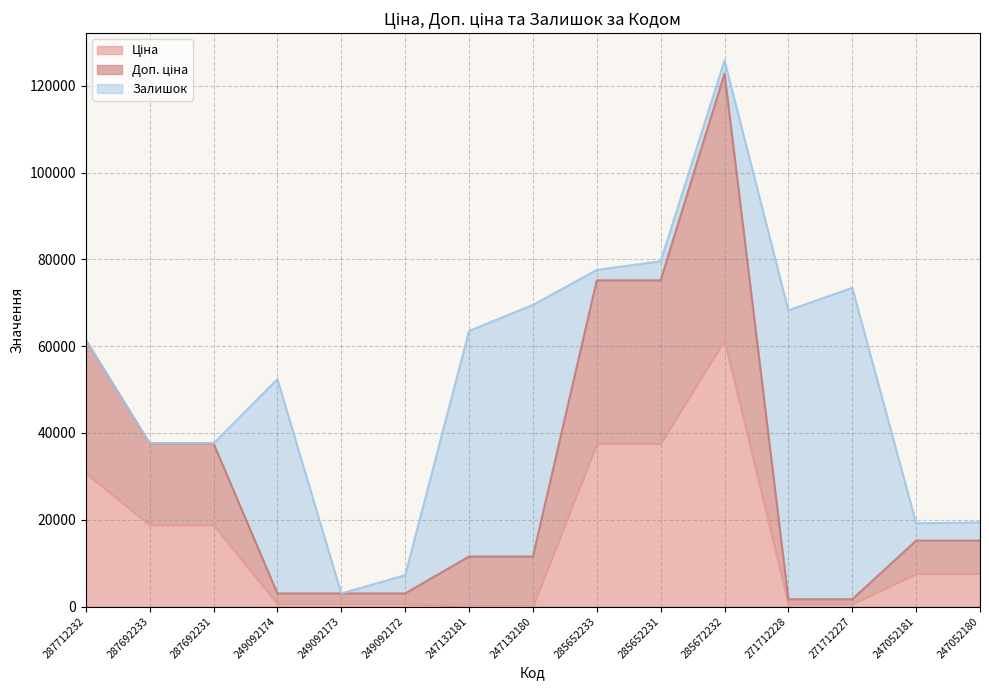

What is the difference between the Ціна values at 247052180 and 249092172?

6992.8